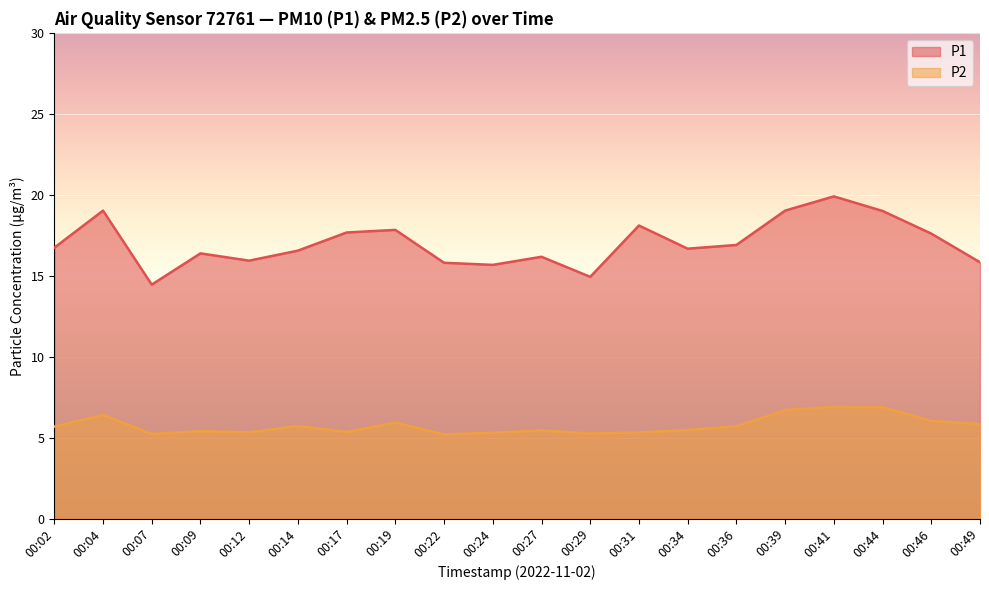

What is the total value across all series at 00:24?

21.0